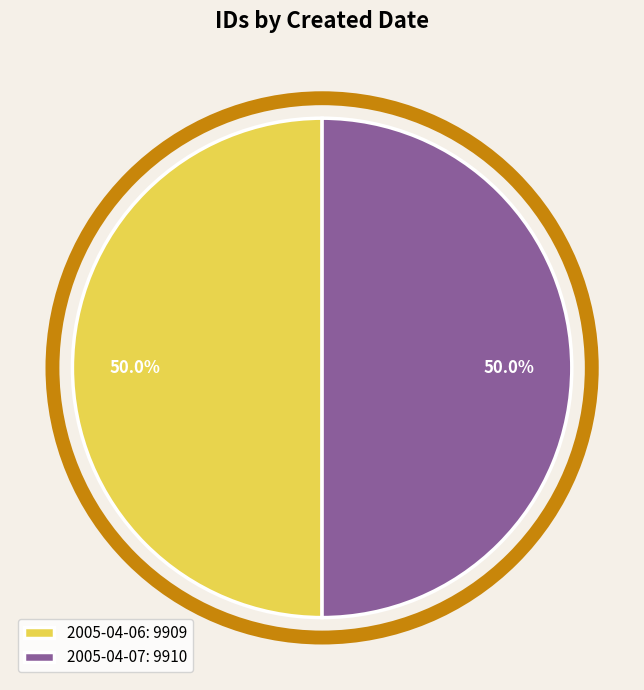

Approximately how many times larger is the value at 2005-04-07: 9910 compared to 2005-04-06: 9909?

1.0